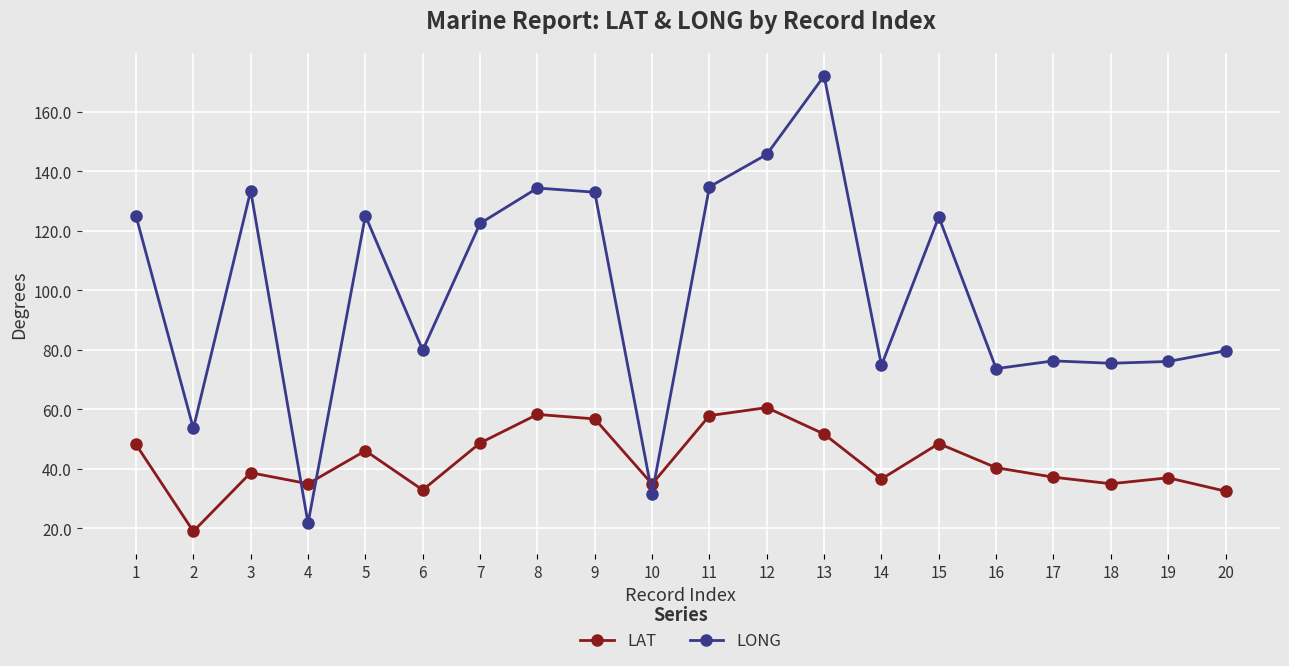

What is the total value across all series at 8?

192.7